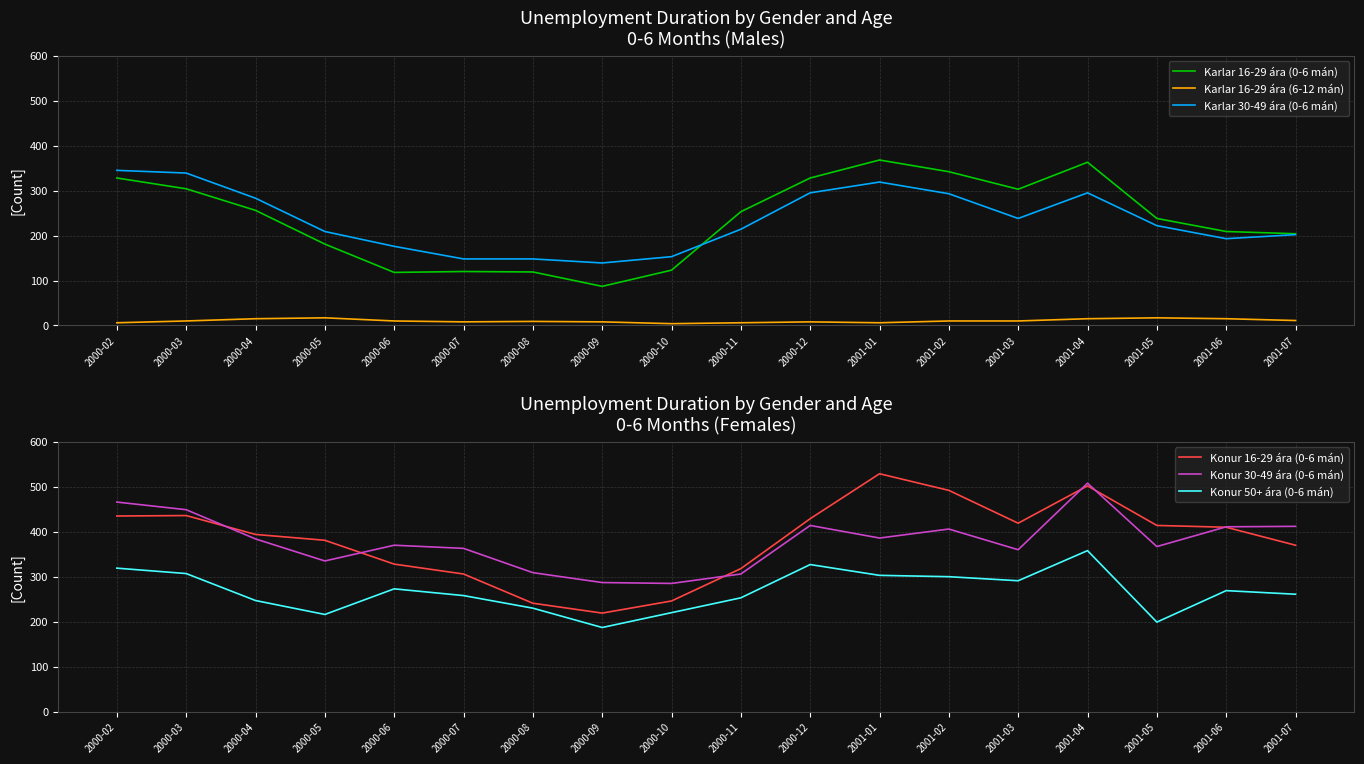

Is this an area chart (filled region under the line)?

No